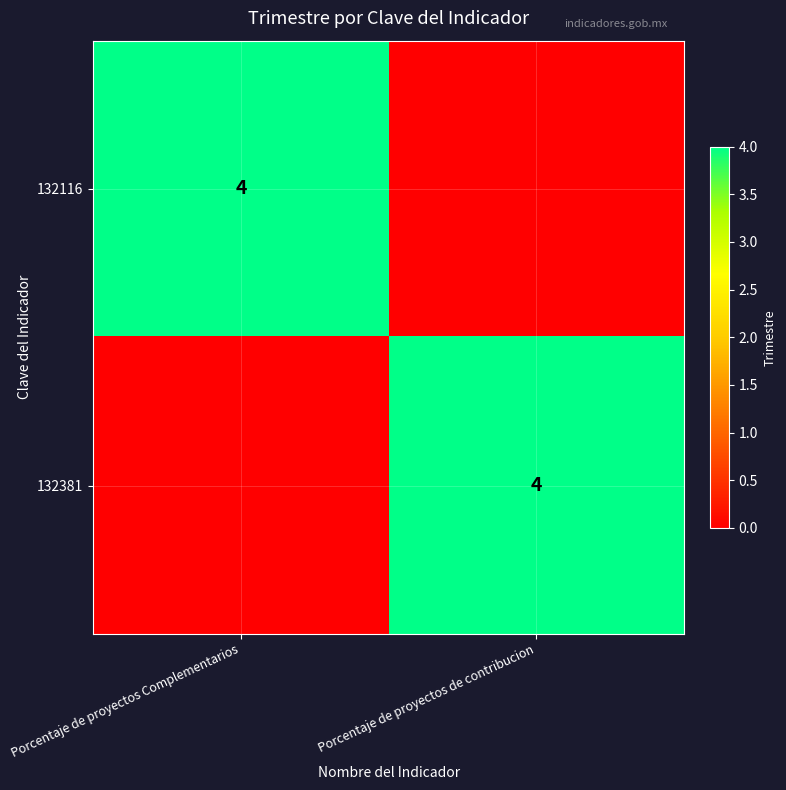

Which category has the highest value across all series?

Porcentaje de proyectos Complementarios